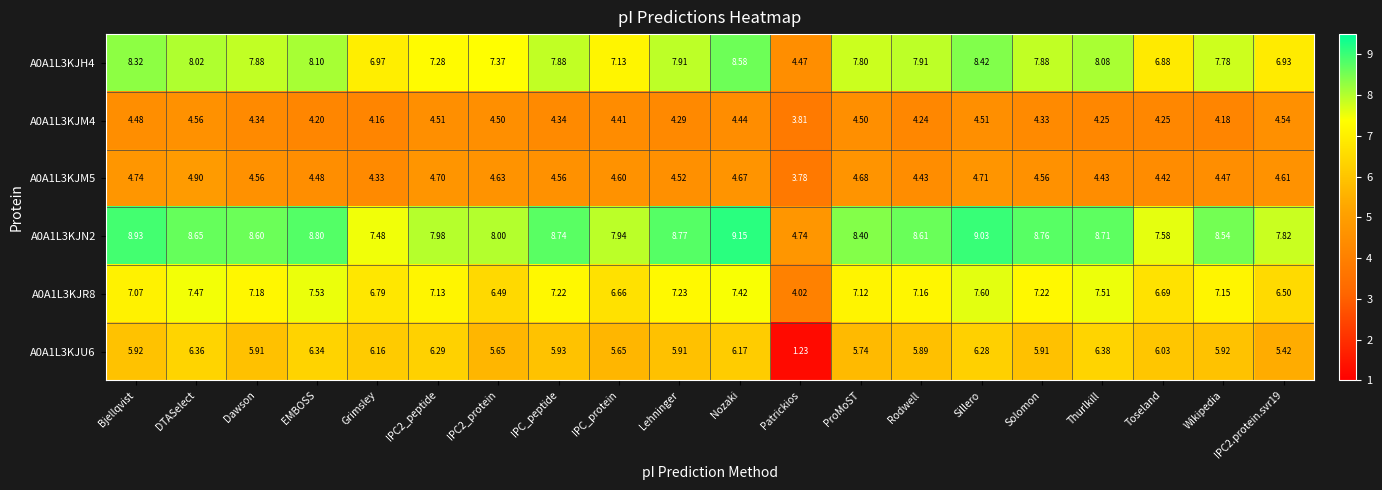

At how many categories does at least one series exceed 5?

19